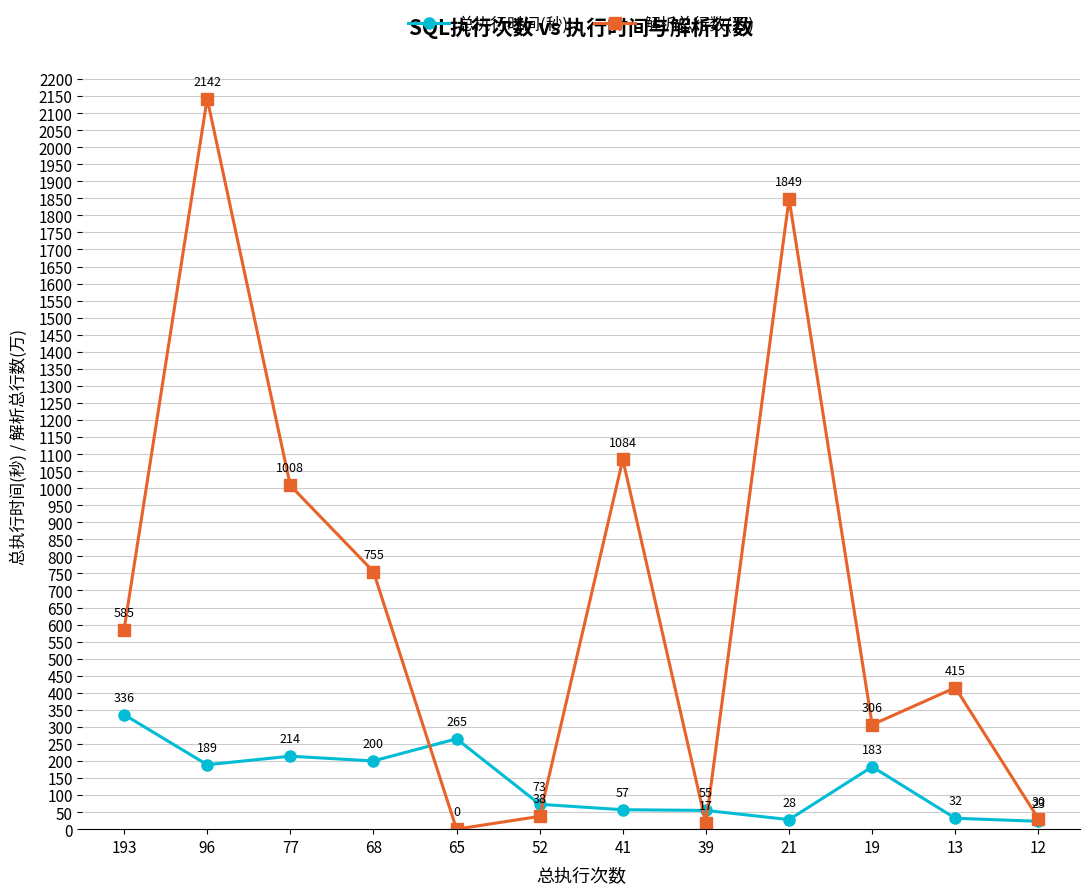

What is the difference between the maximum and minimum values in the 解析总行数(万) series?

2142.3